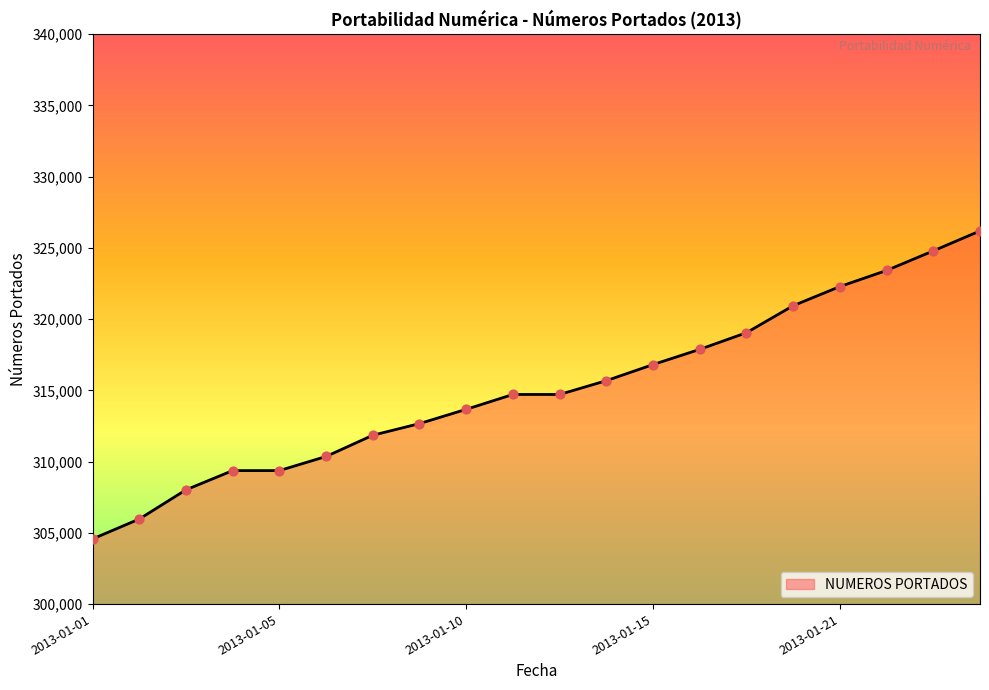

What is the difference between the maximum and minimum values?

21619